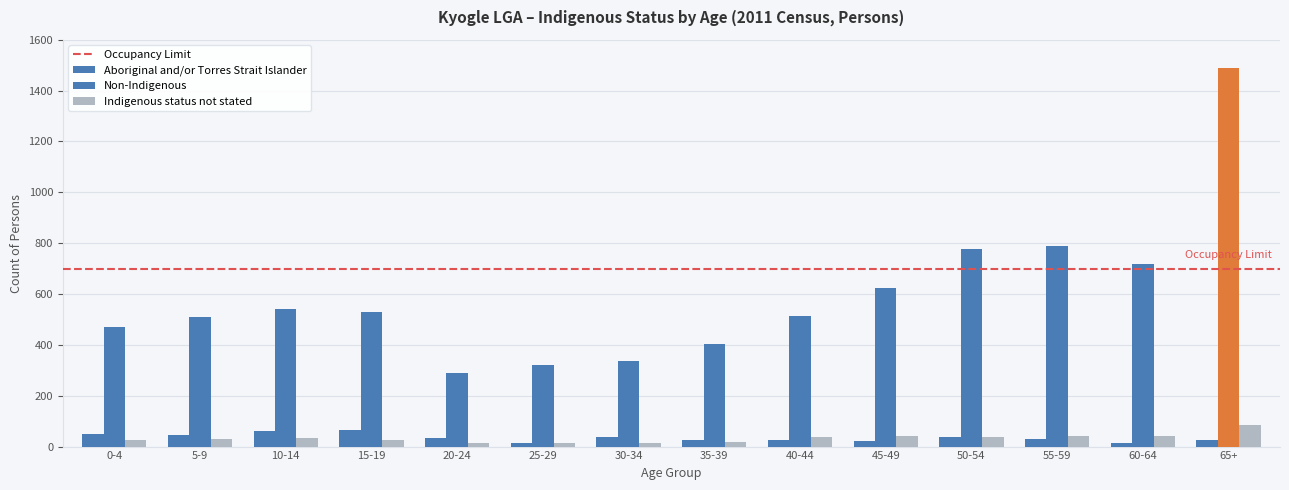

How many series are shown in this chart?

3